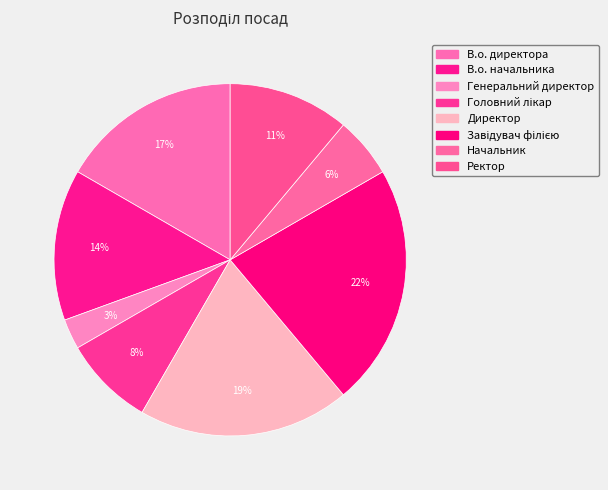

How many slices are in this pie chart?

8